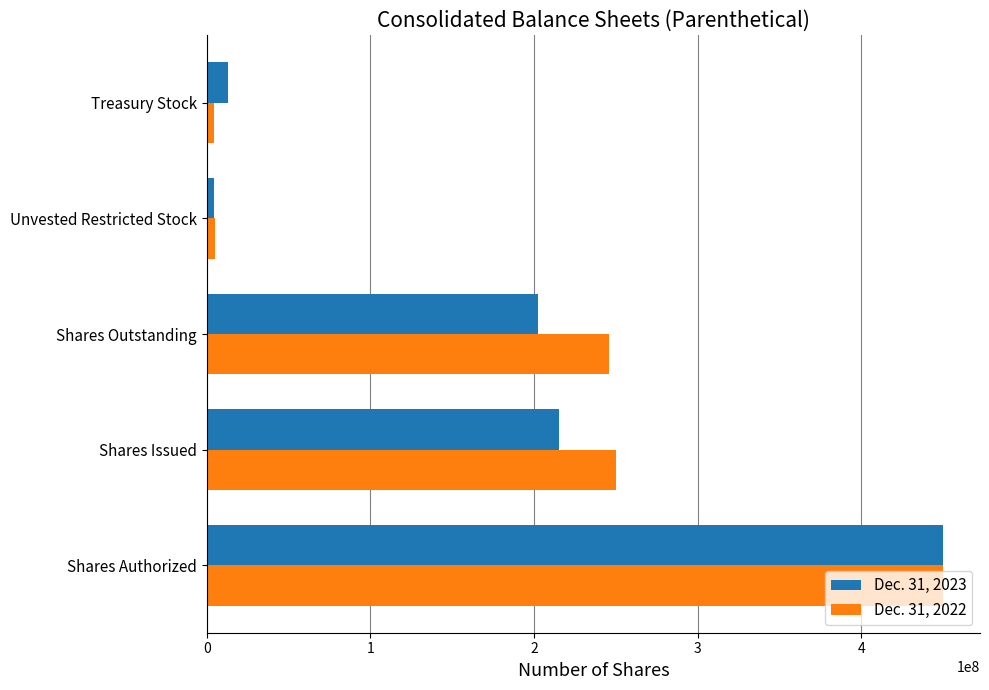

Is the value of Dec. 31, 2022 at Shares Issued greater than the value of Dec. 31, 2023 at Shares Outstanding?

Yes